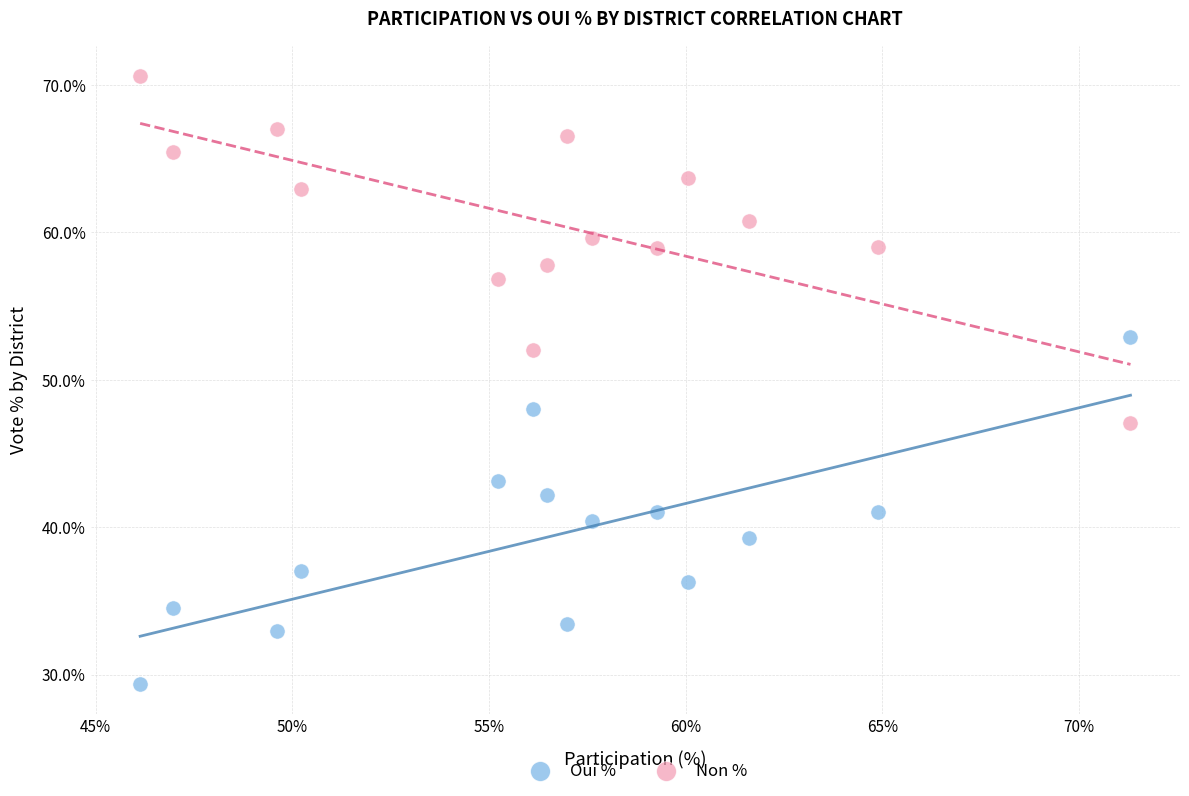

Across all data points, what is the range of X values (max minus min)?

25.2